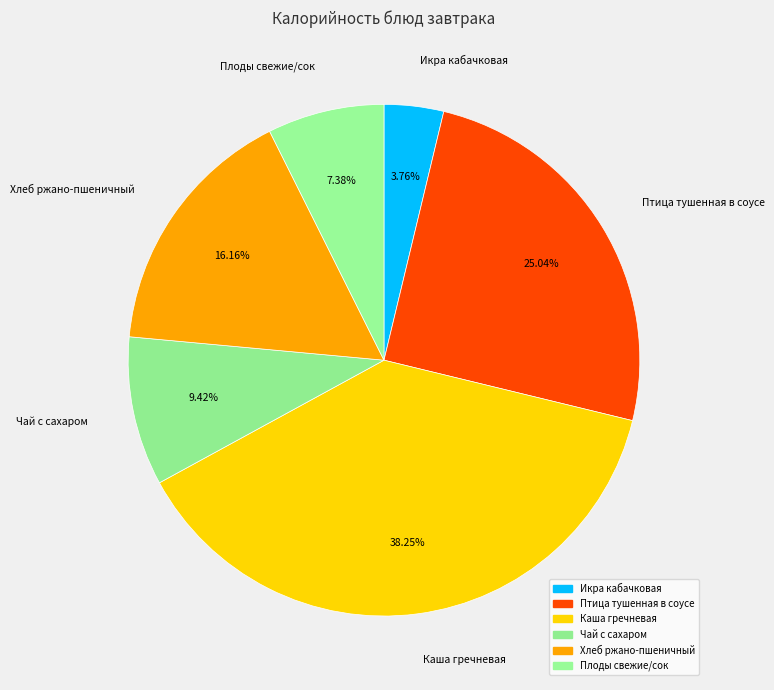

What is the smallest slice in the pie chart?

Икра кабачковая